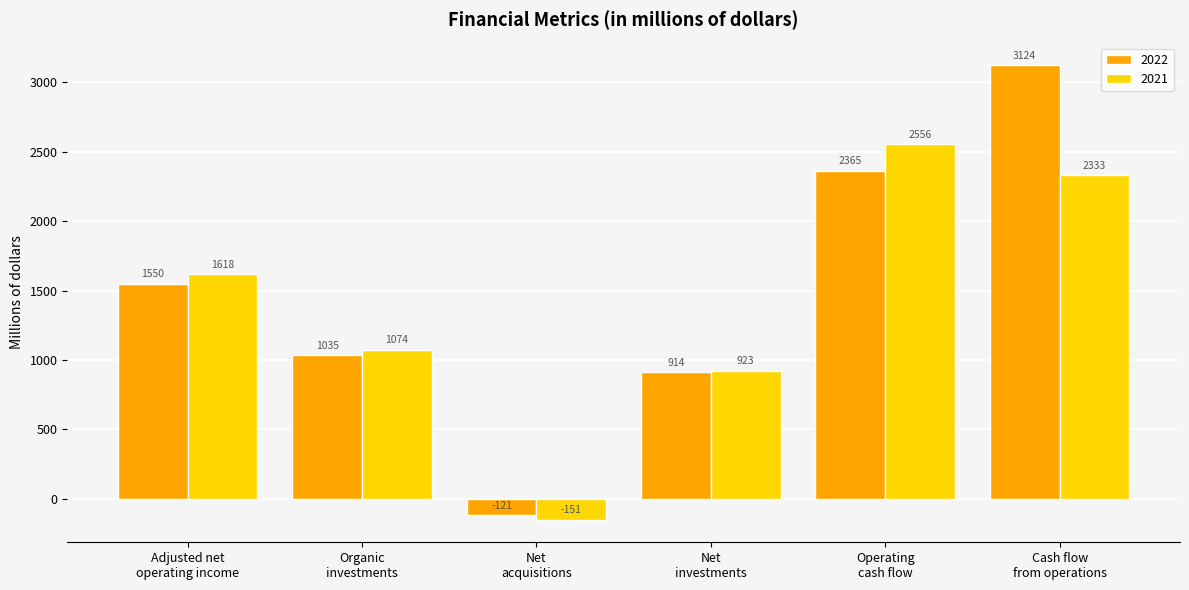

What is the highest value of the 2021 series?

2556